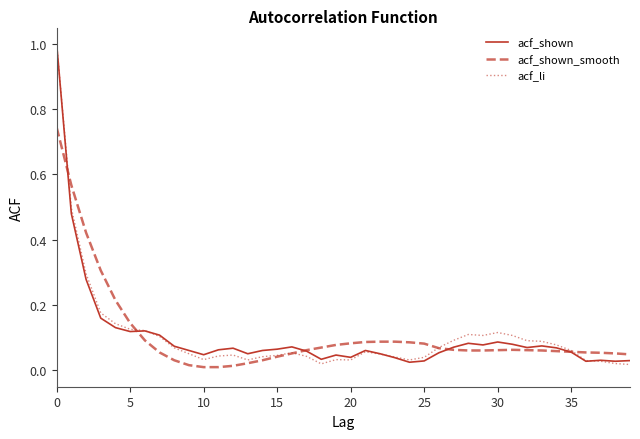

What is the label of the 32nd point from the left?

31